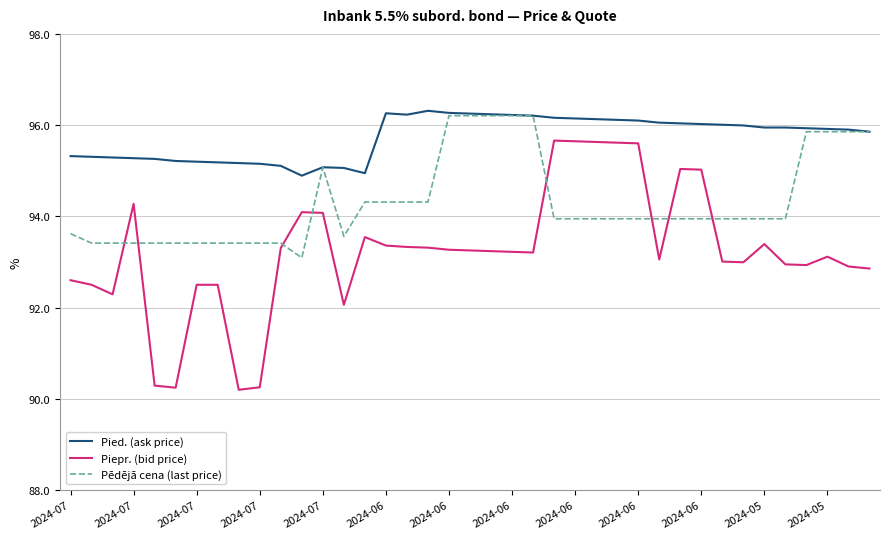

What is the greatest value displayed?

96.3